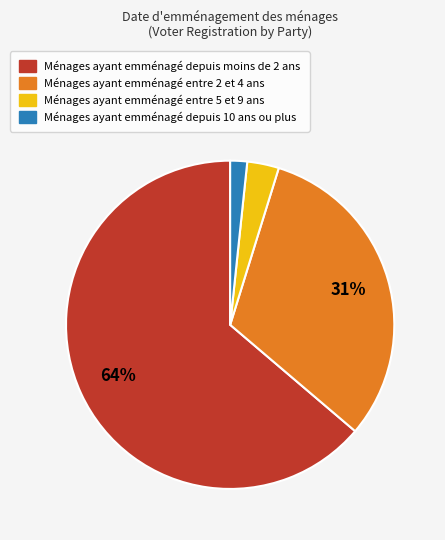

Is the sum of Ménages ayant emménagé depuis moins de 2 ans and Ménages ayant emménagé depuis 10 ans ou plus greater than half?

Yes